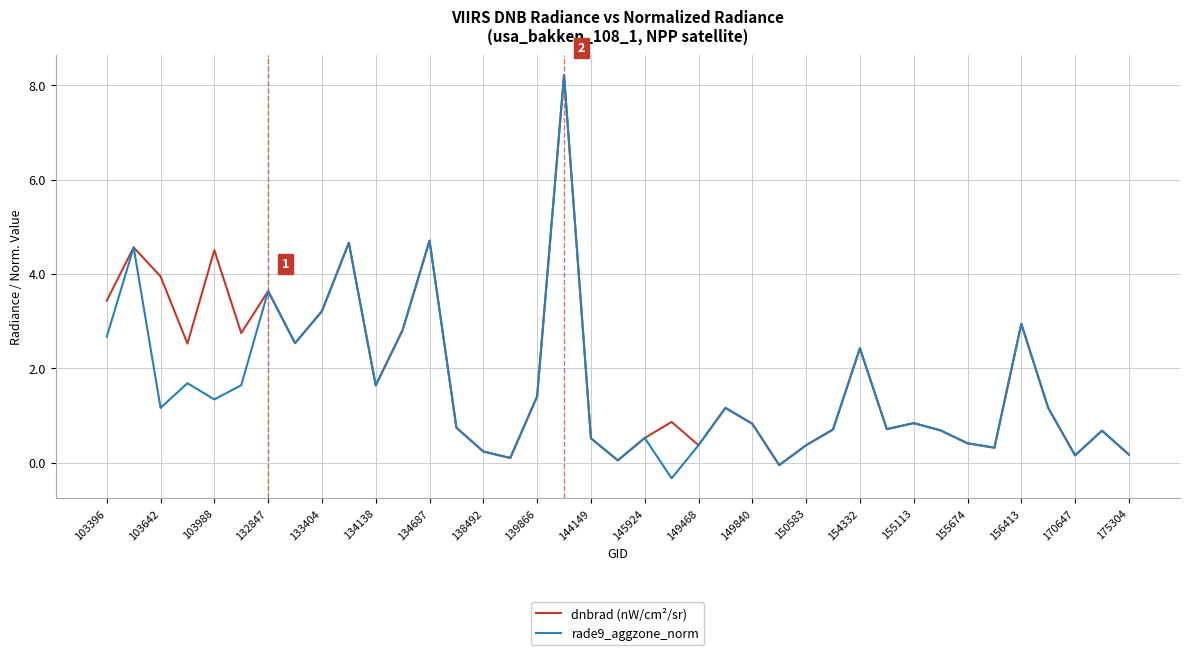

How many interior local valleys does the rade9_aggzone_norm series have?

11